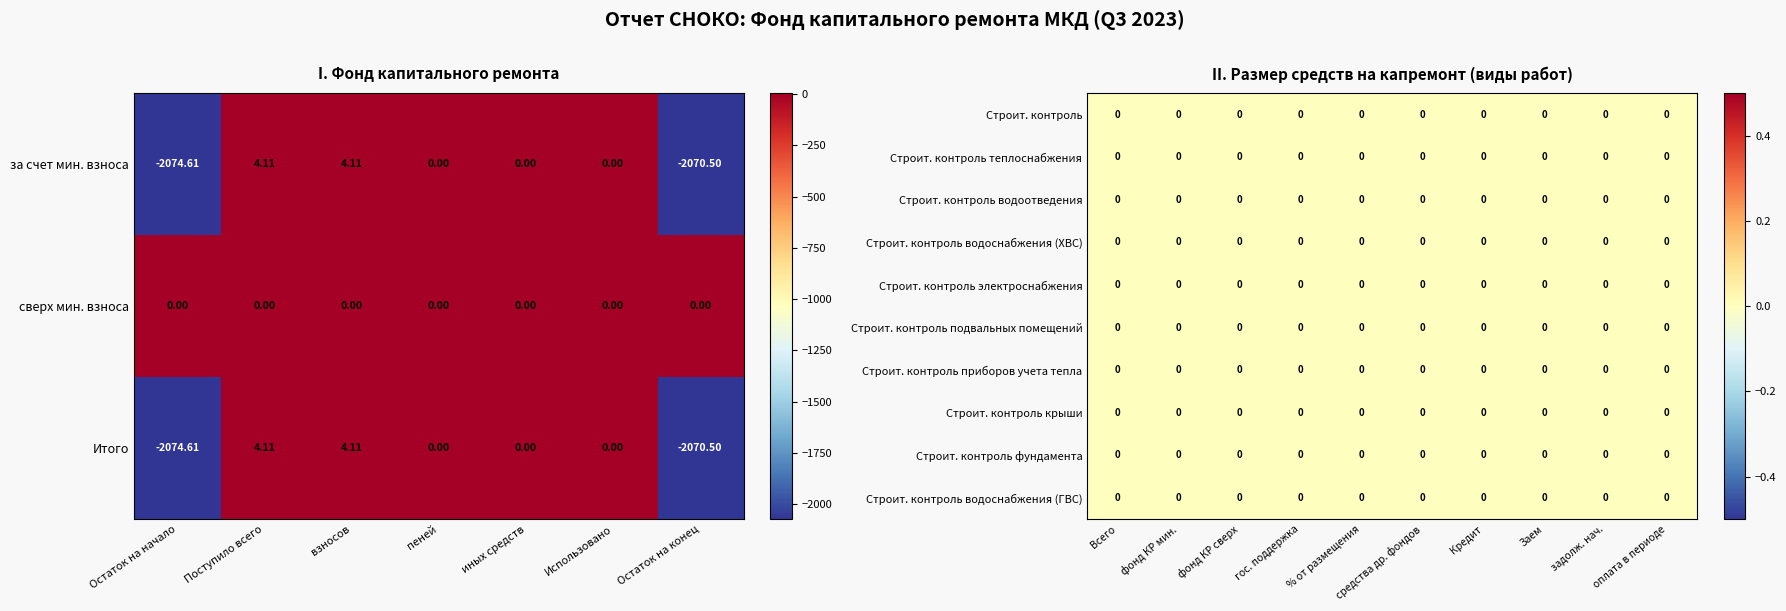

How many distinct data groups are displayed?

2